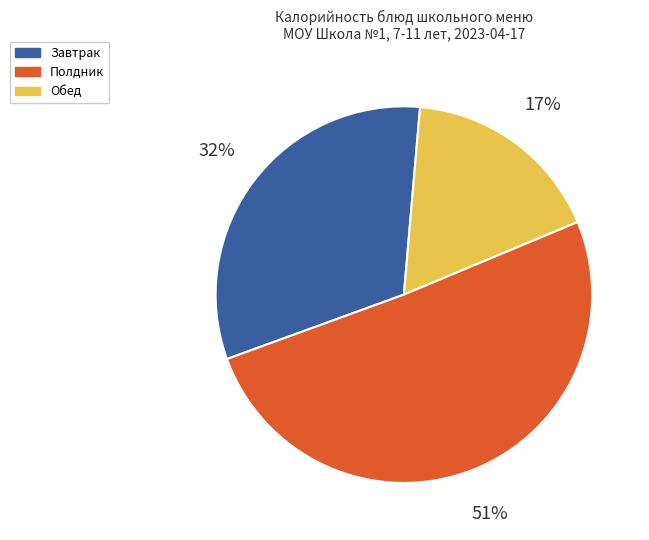

Is there any slice that represents more than half of the pie?

Yes